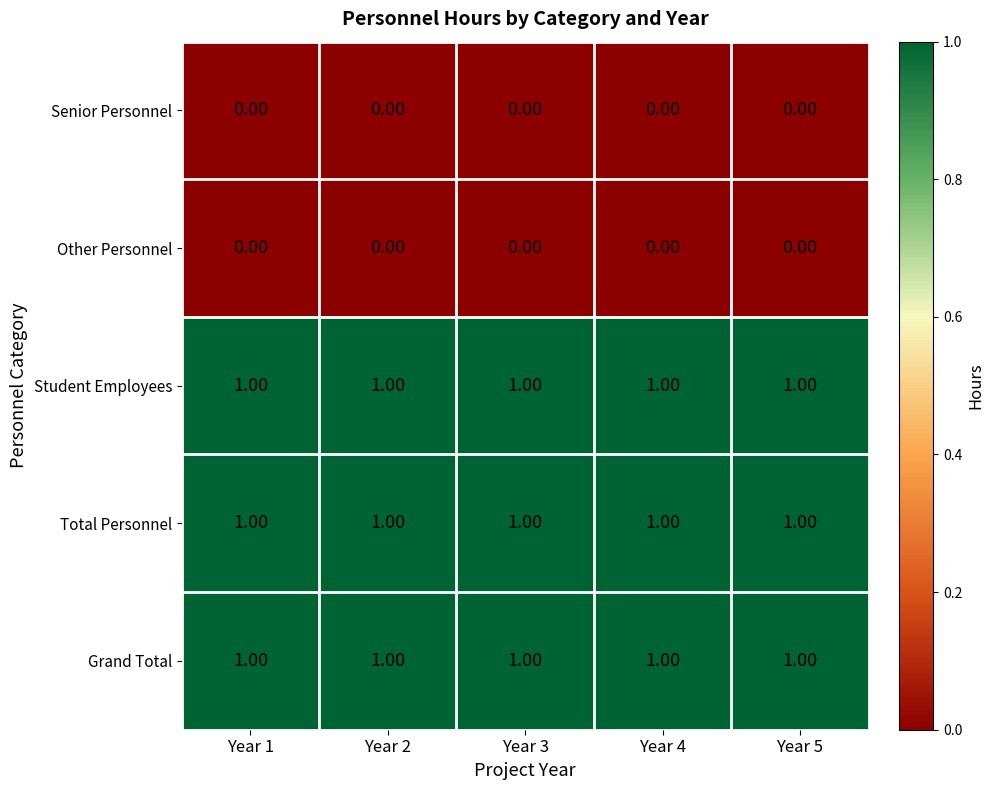

Is the value of Senior Personnel at Year 2 greater than the value of Student Employees at Year 3?

No